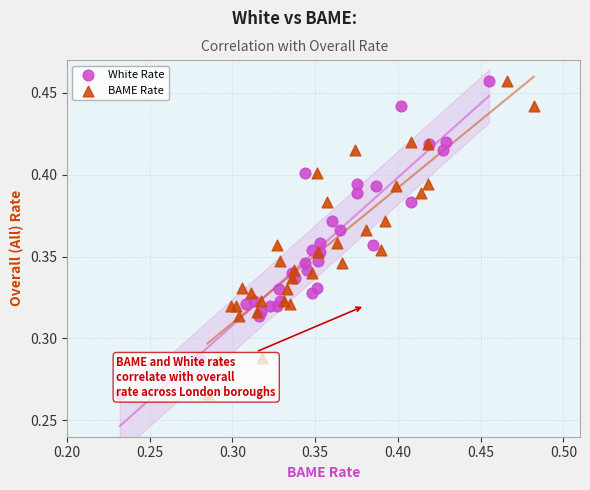

What are all the series names shown in the legend?

White Rate, BAME Rate